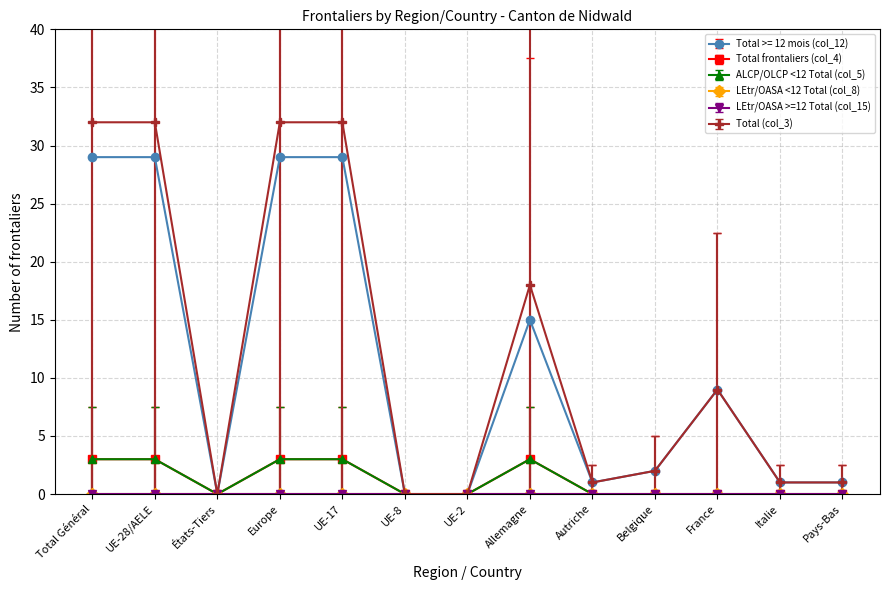

What is the difference between the second highest and second lowest values in the Total (col_3) series?

32